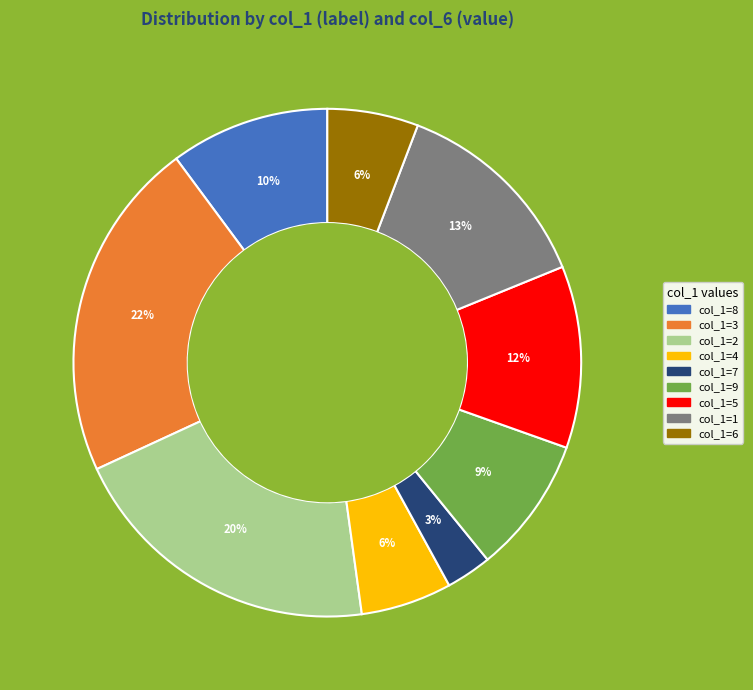

To the nearest percent, what is the average slice percentage?

11%